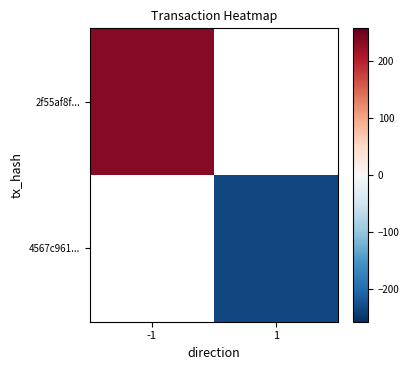

The 2f55af8f... series shows 311.3 at -1. True or false?

False